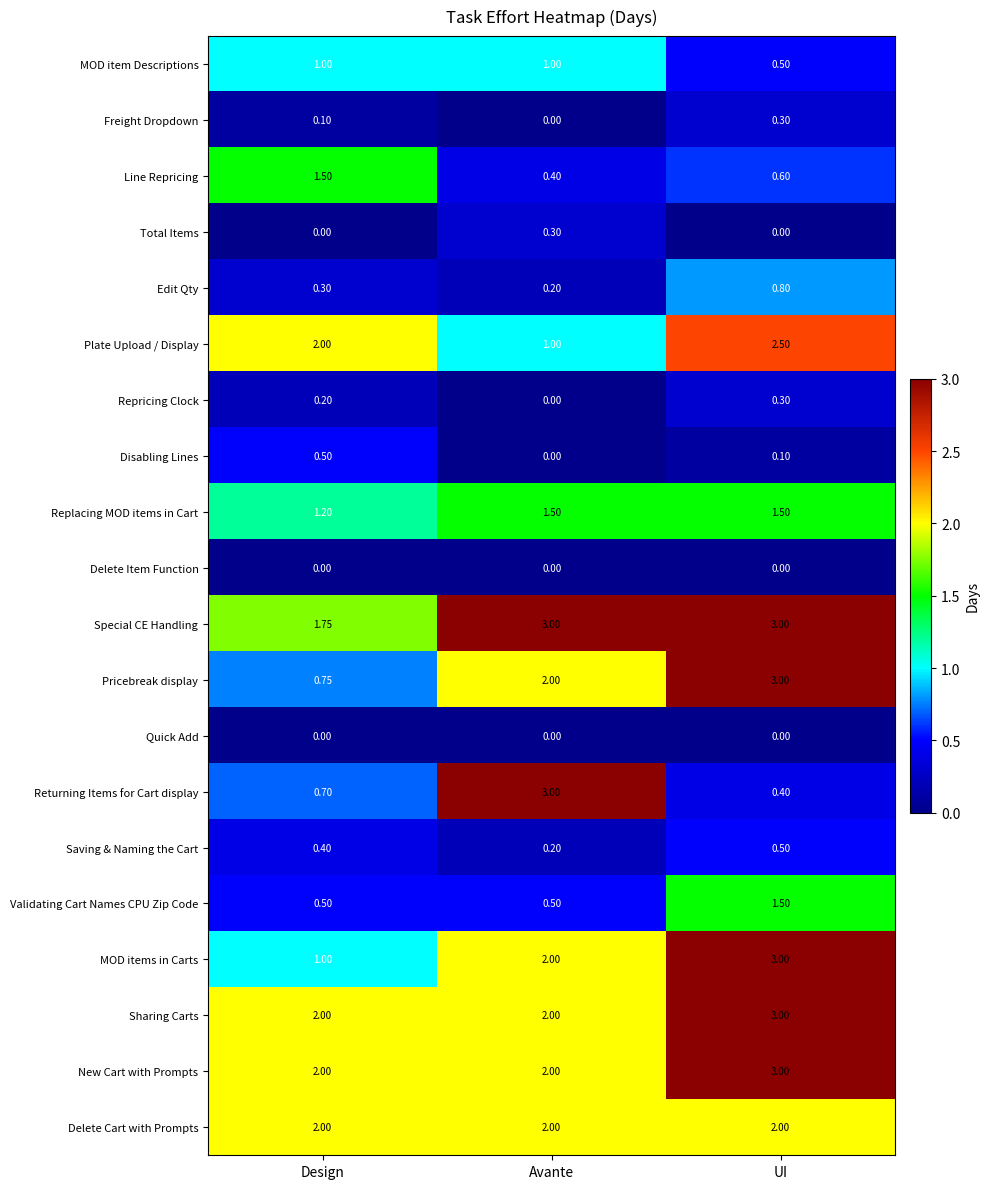

Which series has the largest range (max minus min)?

Returning Items for Cart display